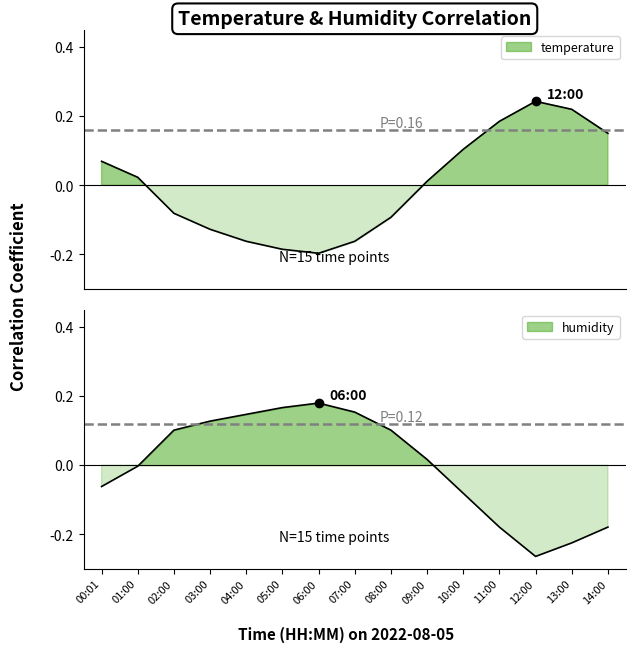

What are all the series names shown in the legend?

temperature, humidity